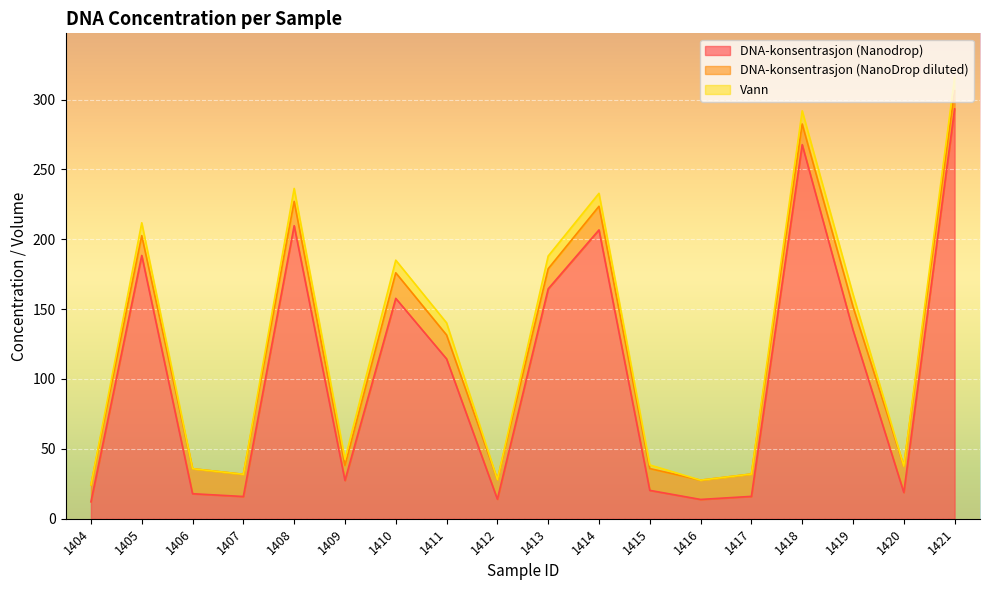

True or false: DNA-konsentrasjon (NanoDrop diluted) has a value of 26.5 at 1420.

False